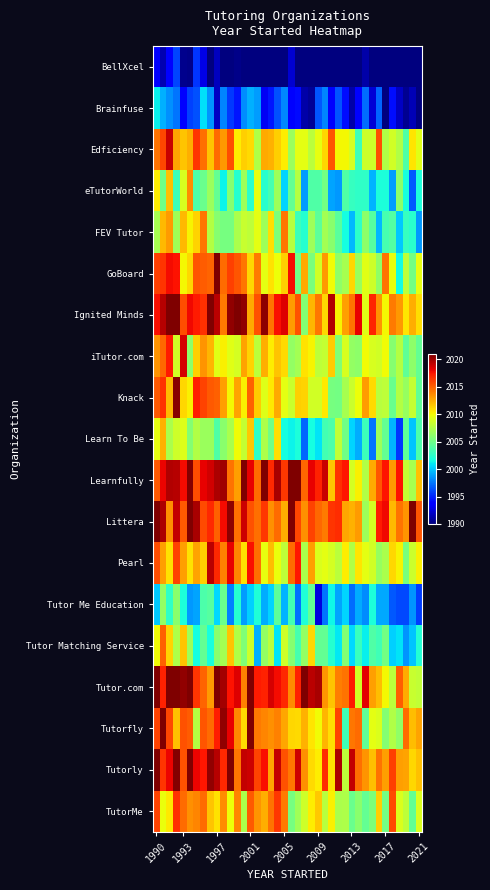

Rank the series by their maximum value, from lowest to highest.

BellXcel, Brainfuse, Tutor Me Education, Learn To Be, eTutorWorld, FEV Tutor, Tutor Matching Service, TutorMe, iTutor.com, Edficiency, Pearl, Knack, Littera, Tutorfly, Learnfully, Tutorly, Ignited Minds, Tutor.com, GoBoard